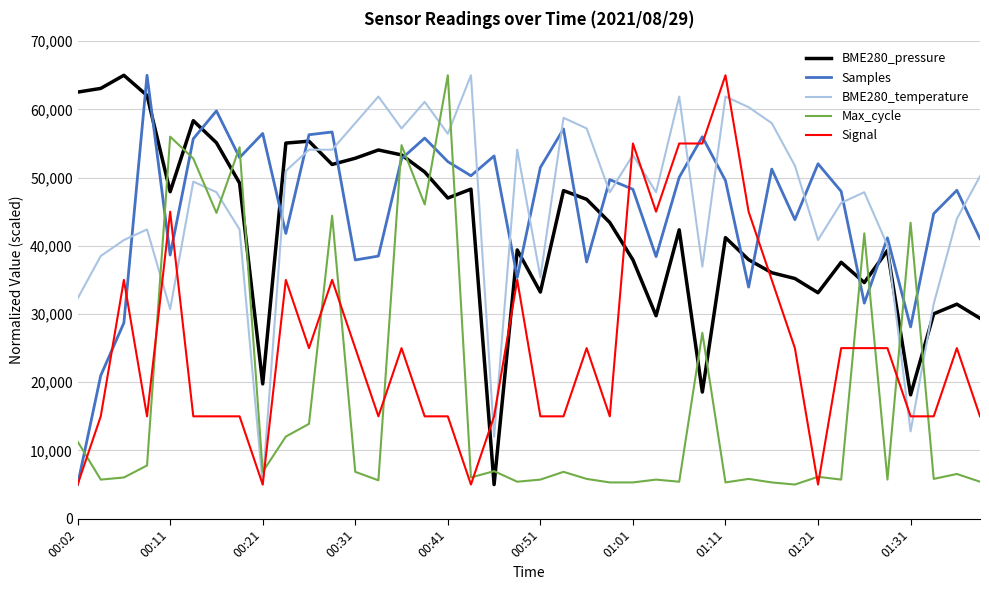

What is the smallest value displayed?

5000.0